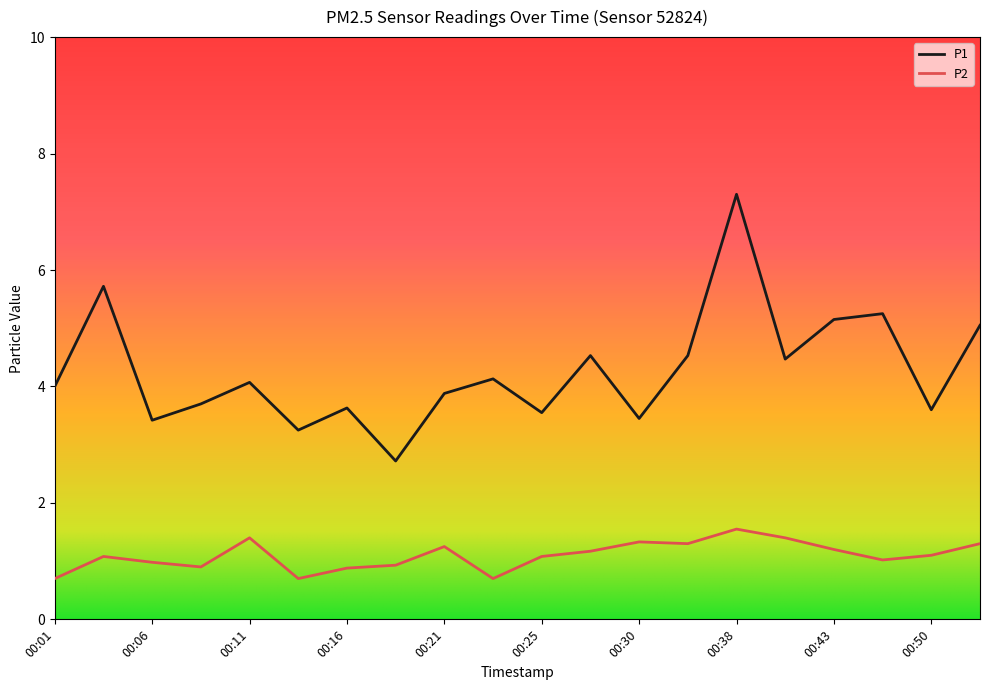

What is the difference between the second highest and second lowest values in the P1 series?

2.5